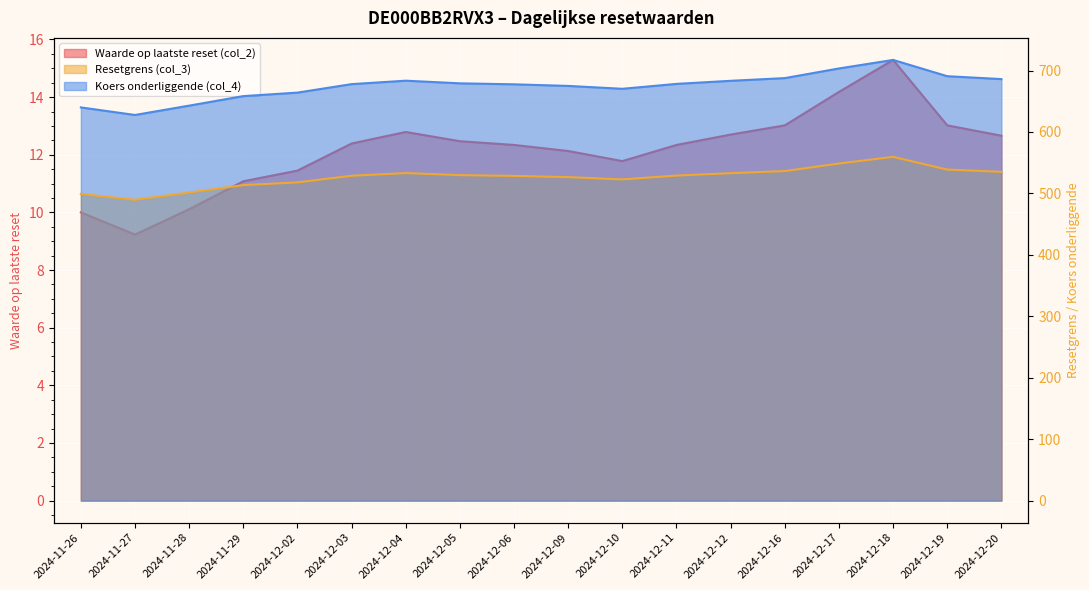

The Waarde op laatste reset (col_2) series shows 7.4 at 2024-12-03. True or false?

False